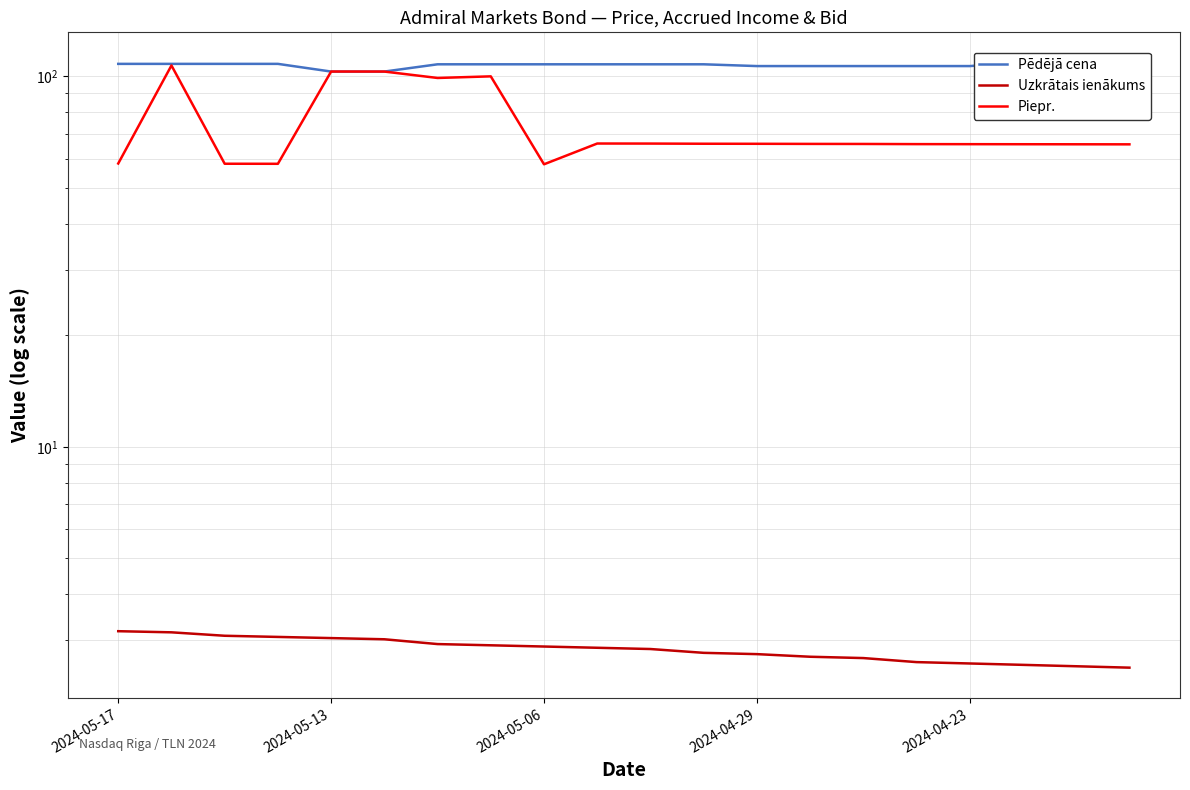

What is the spread (max minus min) of values at 11?

105.0